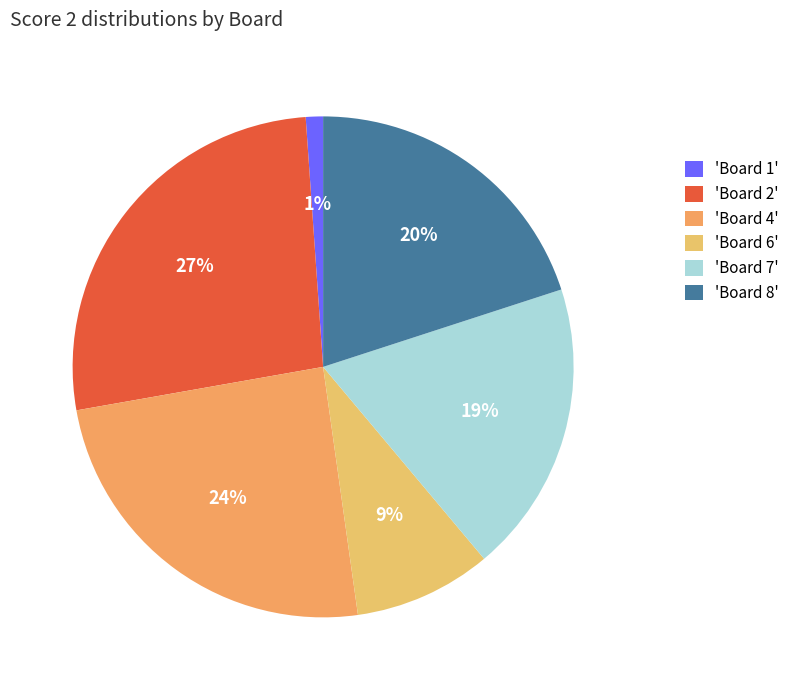

To the nearest percent, what is the average slice percentage?

17%